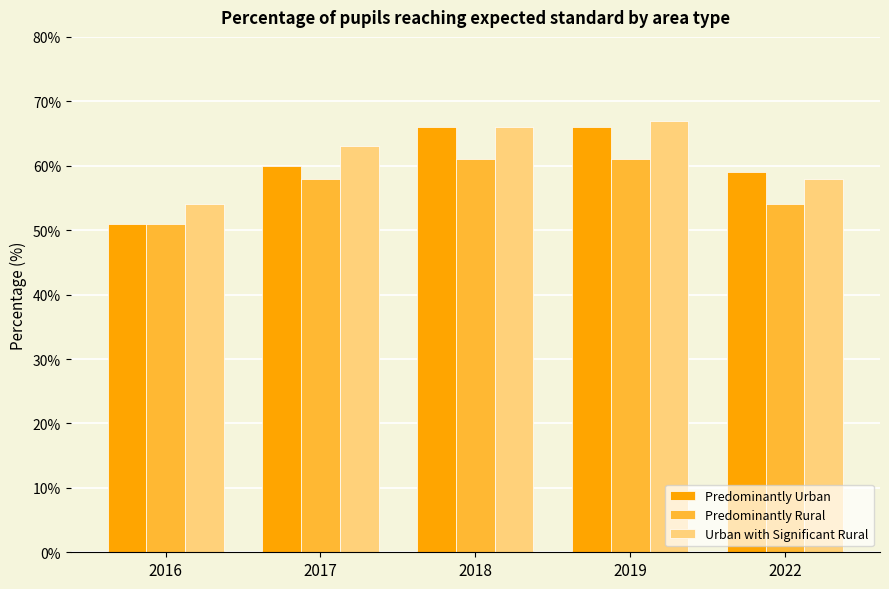

What is the maximum value for Predominantly Urban?

66